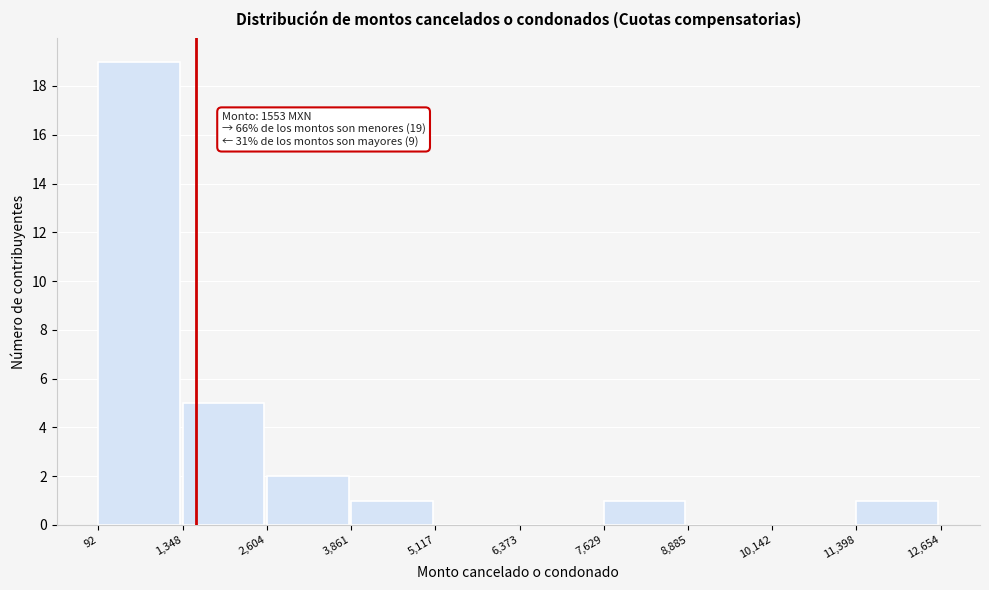

Over which range of the x-axis is the bar tallest?

92 to 1,348